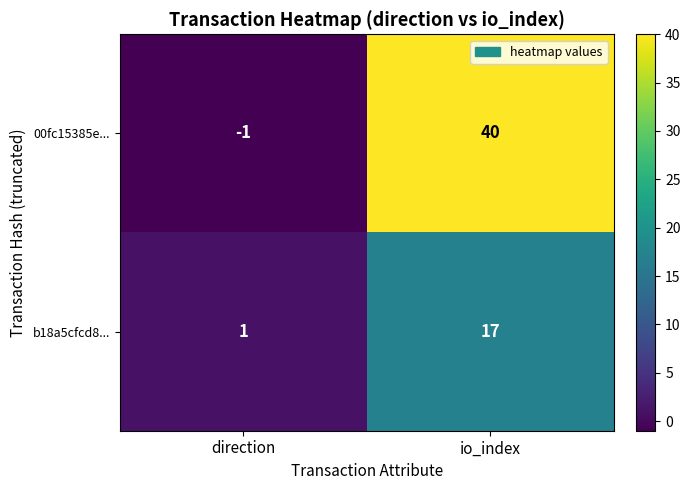

At which label is 00fc15385e... closest to 19?

direction